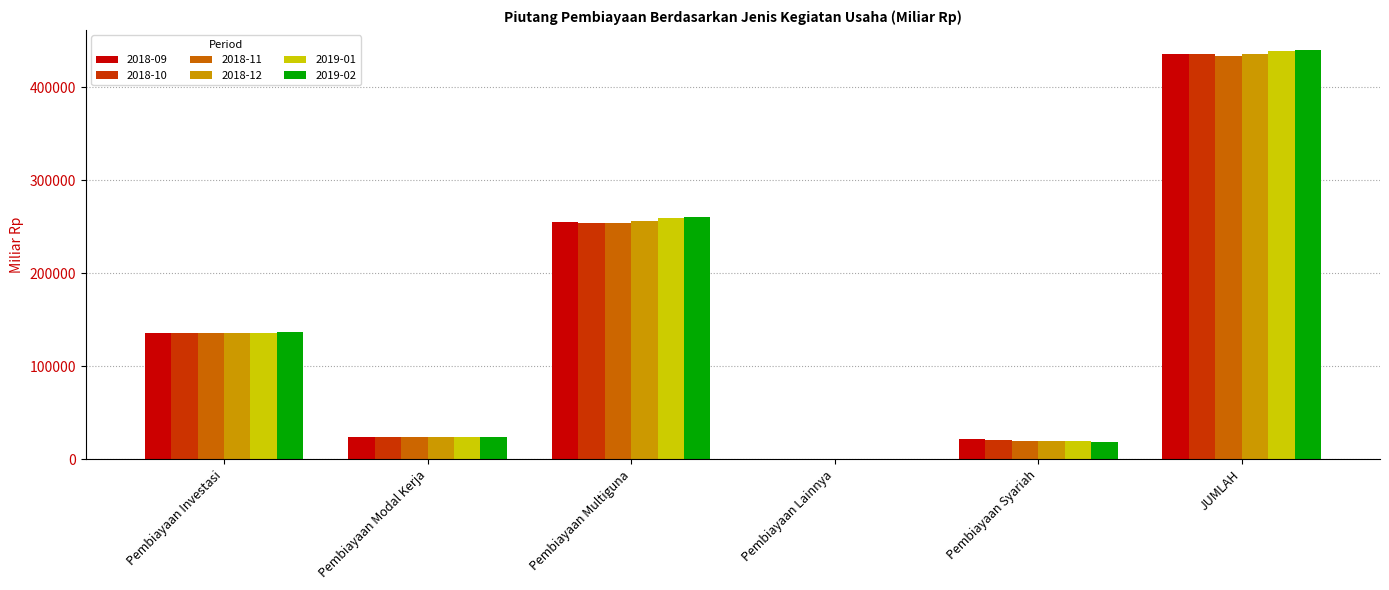

At which label does 2018-11 reach its peak?

JUMLAH